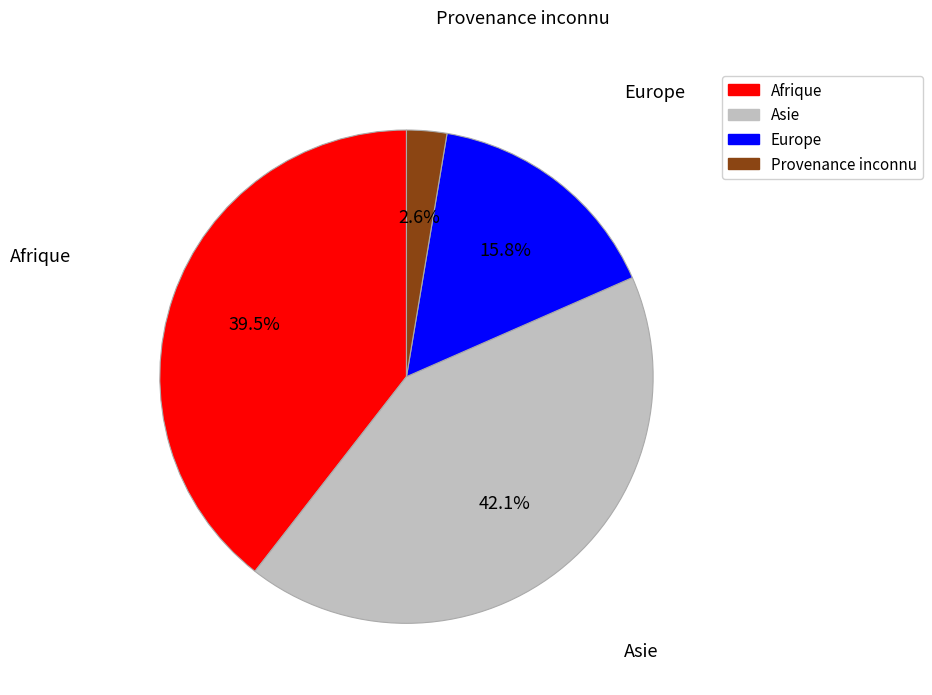

Is it true that Europe is 24% of the pie?

False